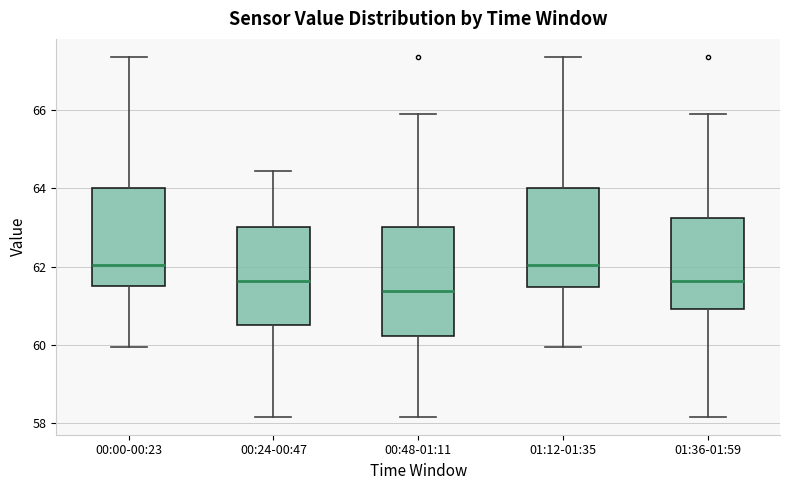

Reading left to right, read every box against the y-axis: the position of its median line, the range the box covers, and the ends of its whiskers. The values are not printed on the chart, so give them approximately, as read against the axis.

00:00-00:23: median 62.0, box 61.6 to 64.0, whiskers 60.0 to 67.4
00:24-00:47: median 61.6, box 60.6 to 63.0, whiskers 58.2 to 64.4
00:48-01:11: median 61.4, box 60.2 to 63.0, whiskers 58.2 to 66.0
01:12-01:35: median 62.0, box 61.4 to 64.0, whiskers 60.0 to 67.4
01:36-01:59: median 61.6, box 61.0 to 63.2, whiskers 58.2 to 66.0